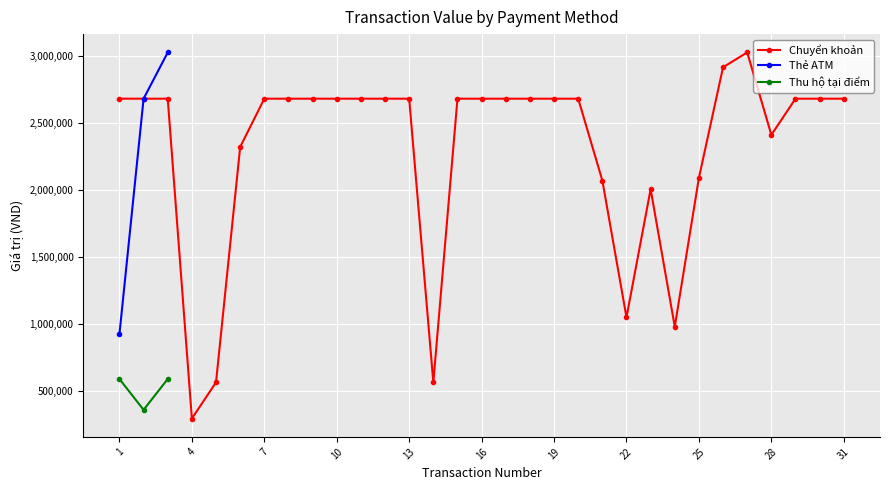

At which label is Thu hộ tại điểm closest to 295000?

2